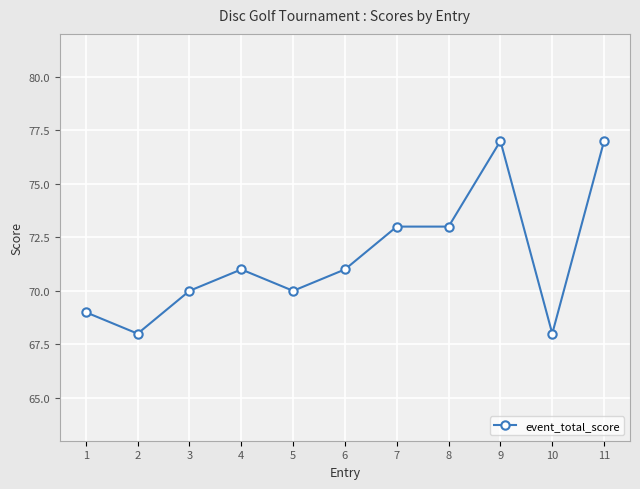

How many values are below 71?

5